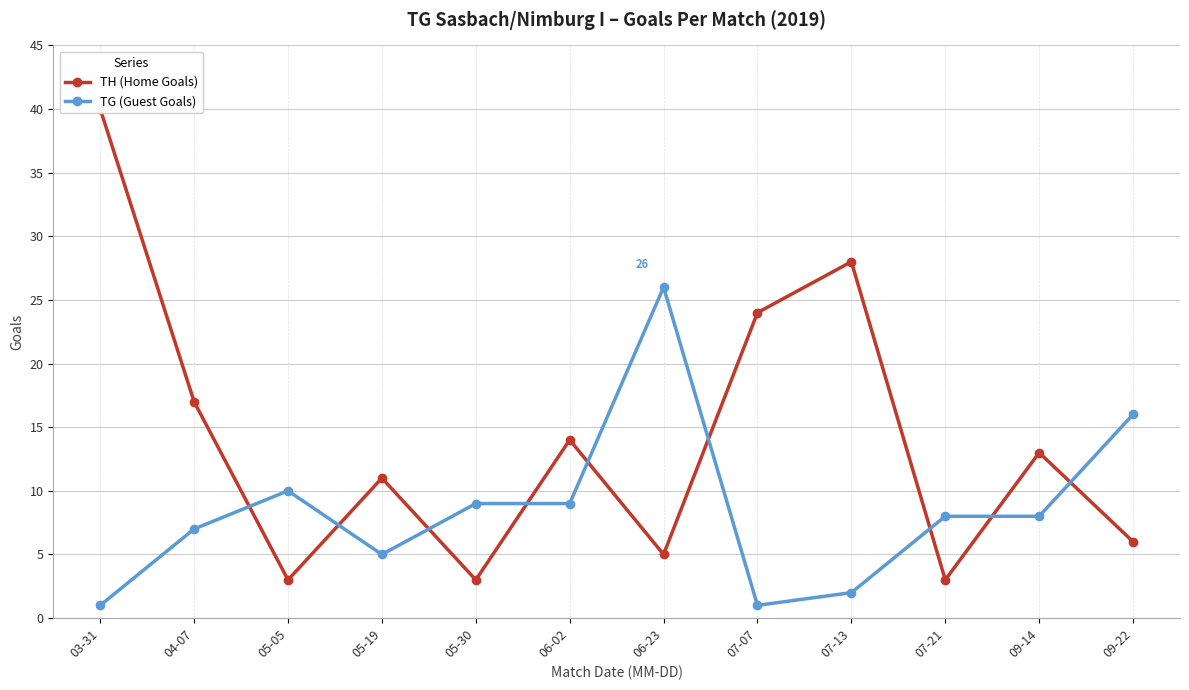

At 05-30, list the series in order from smallest to largest.

TH (Home Goals), TG (Guest Goals)